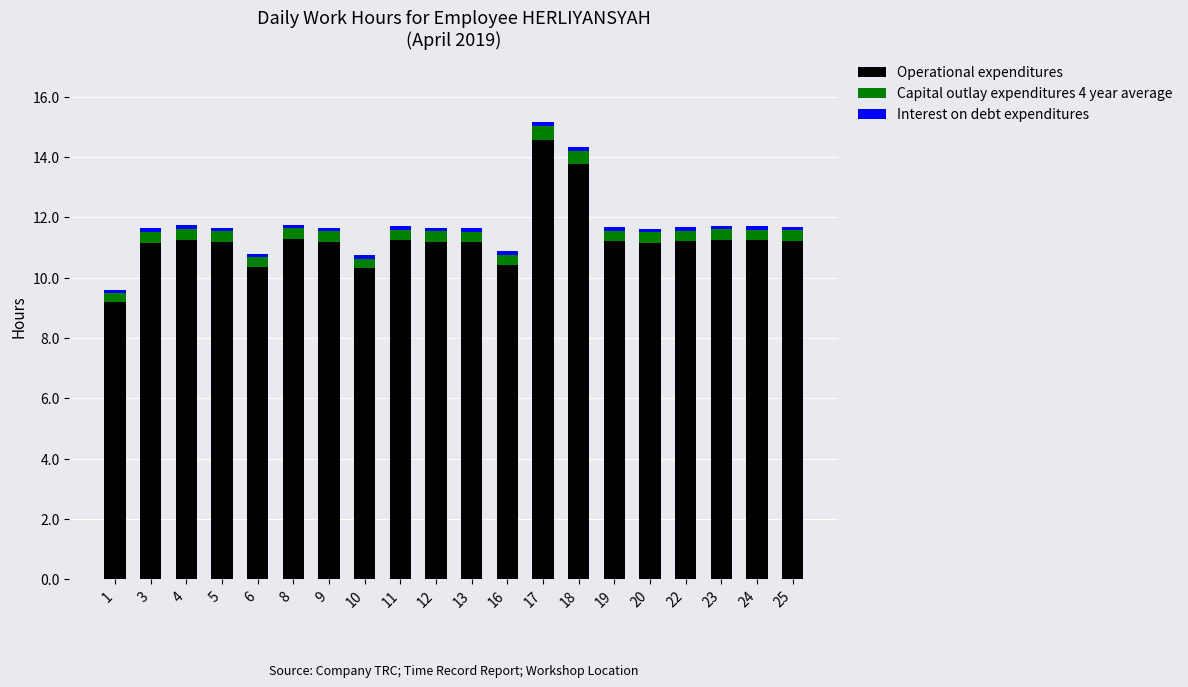

What is the maximum value for Operational expenditures?

14.6